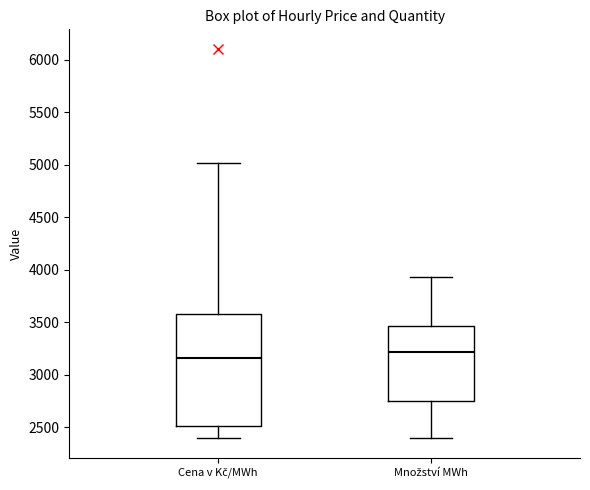

Reading left to right, read every box against the y-axis: the position of its median line, the range the box covers, and the ends of its whiskers. The values are not printed on the chart, so give them approximately, as read against the axis.

Cena v Kč/MWh: median 3150, box 2500 to 3600, whiskers 2400 to 5000
Množství MWh: median 3200, box 2750 to 3450, whiskers 2400 to 3950